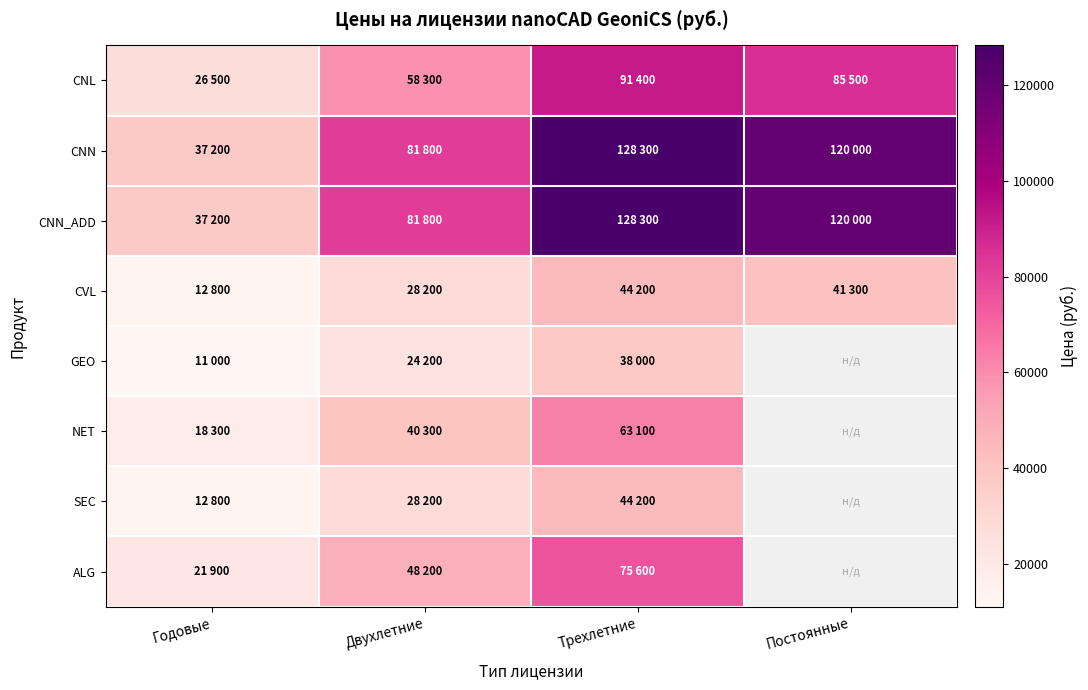

List the labels in order of CNL value, smallest first.

Годовые, Двухлетние, Постоянные, Трехлетние